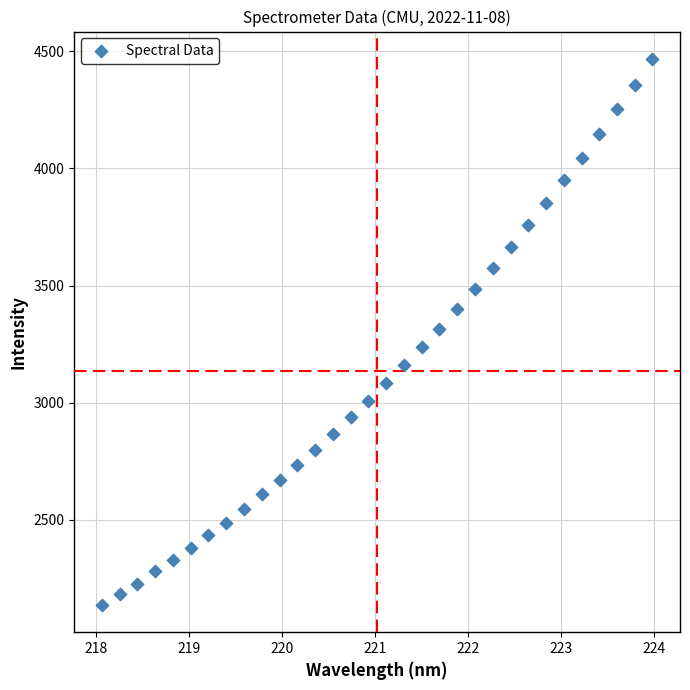

What is the range of Y values (max minus min)?

2330.4